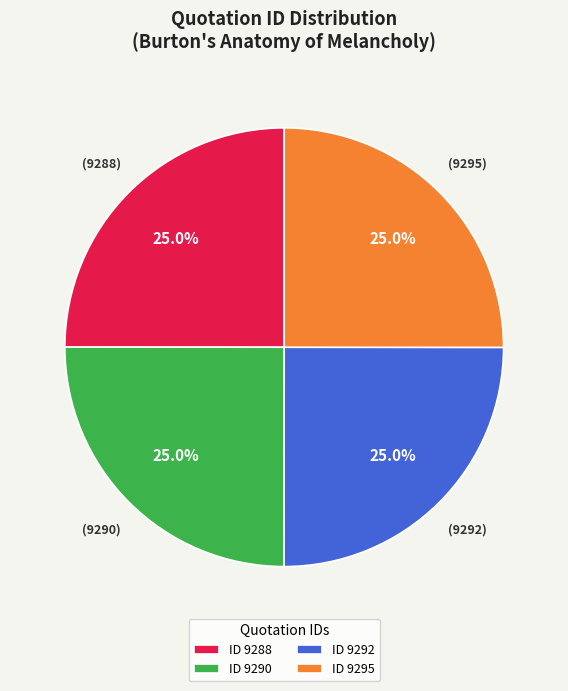

Does ID 9292 represent more than half of the total?

No